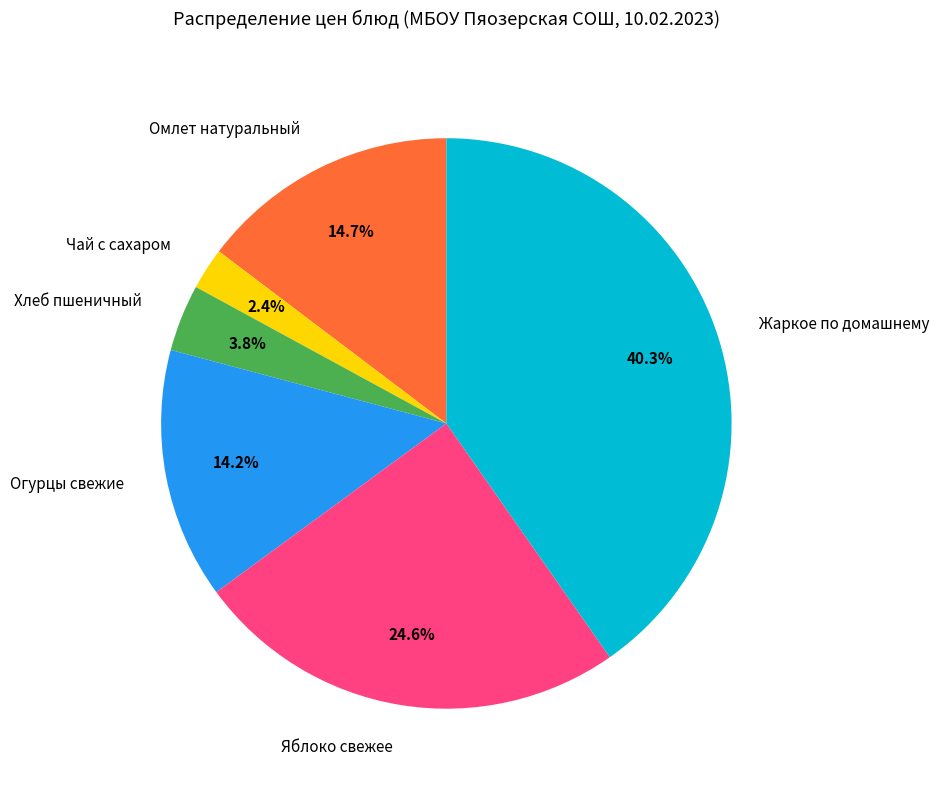

Between Омлет натуральный and Хлеб пшеничный, which is larger?

Омлет натуральный